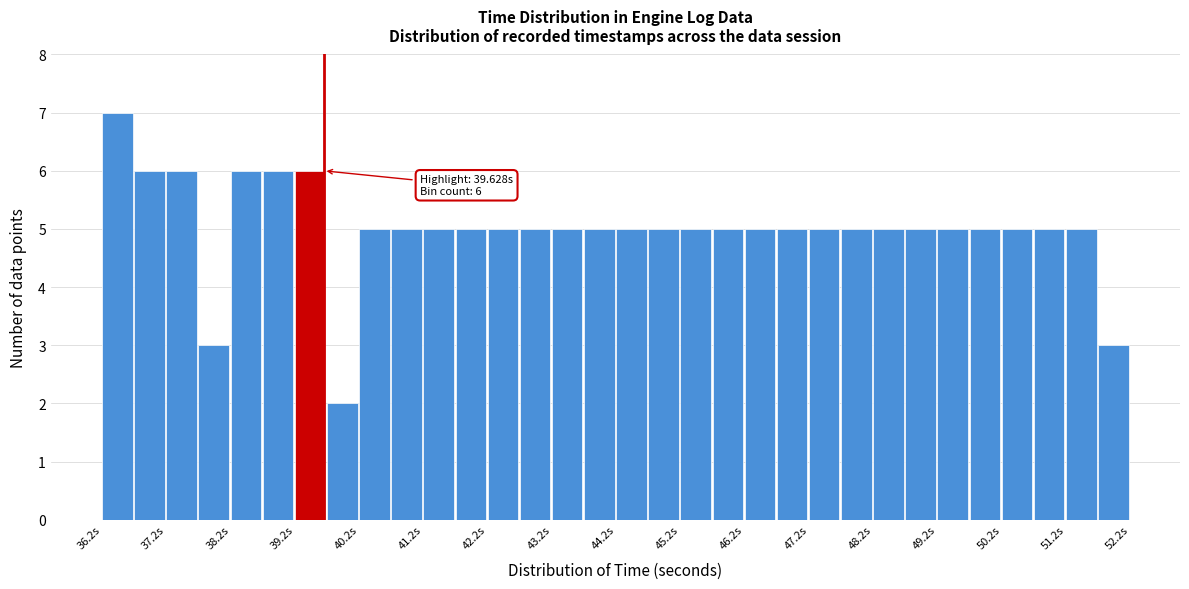

Over which range of the x-axis is the bar tallest?

36.2 to 36.7